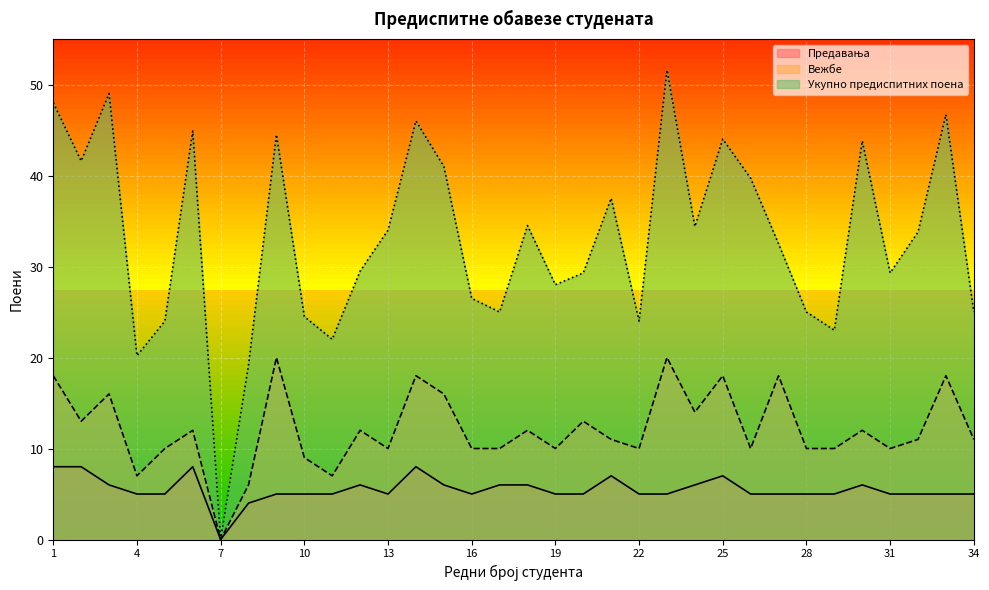

At which category does the chart reach its peak across all series?

23